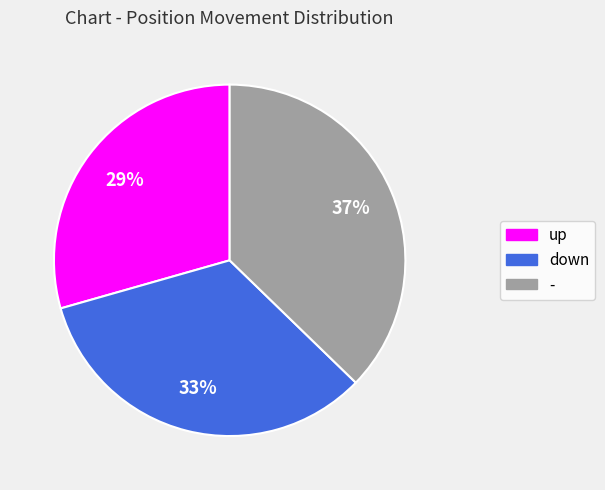

Which category has the smallest portion of the pie?

up